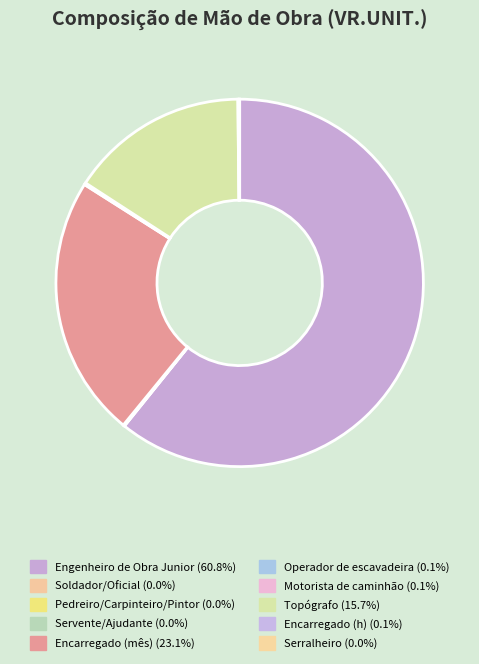

What is the largest slice in the pie chart?

Engenheiro de Obra Junior